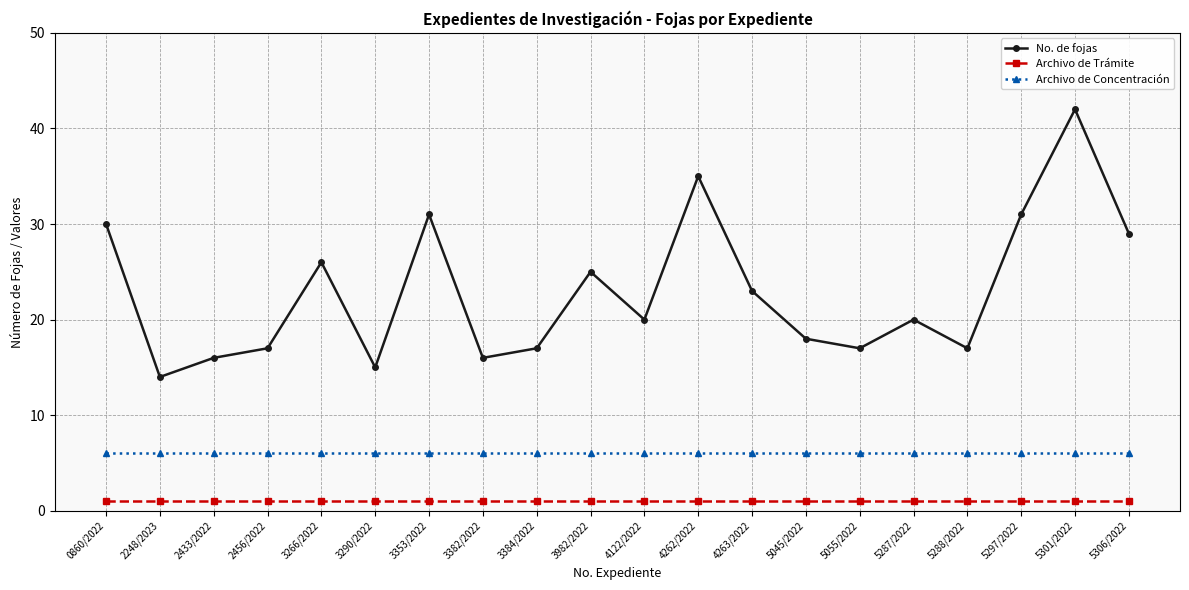

What is the approximate value of No. de fojas at 0860/2022?

30